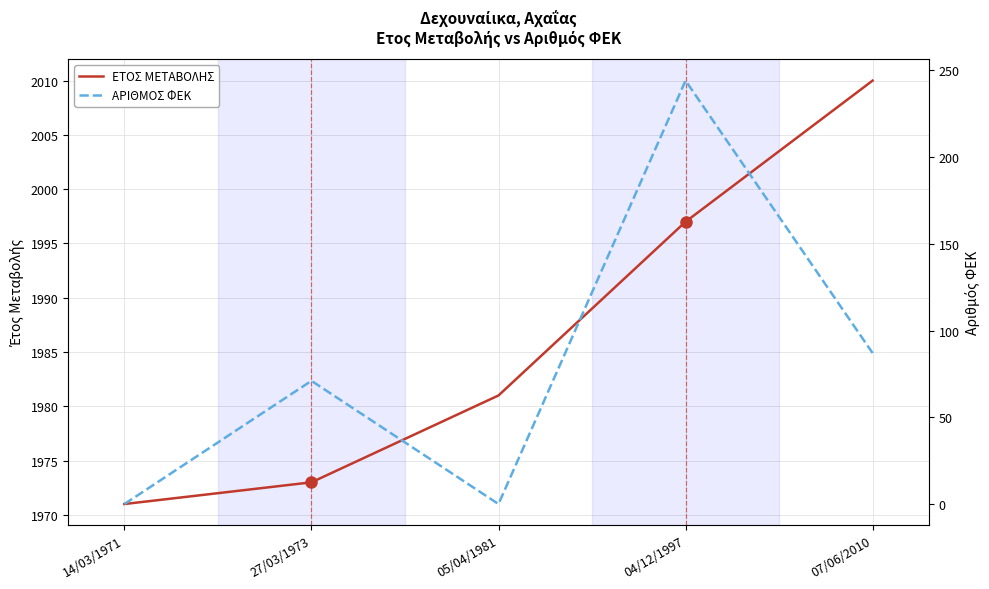

Does the chart have visible grid lines?

Yes